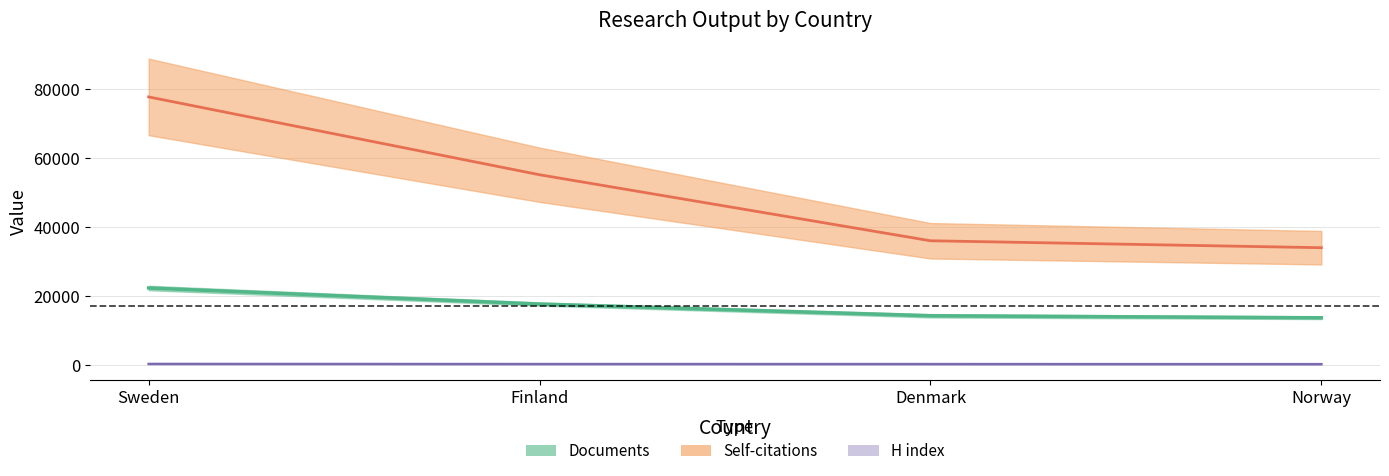

What is the label of the 4th point from the right?

Sweden